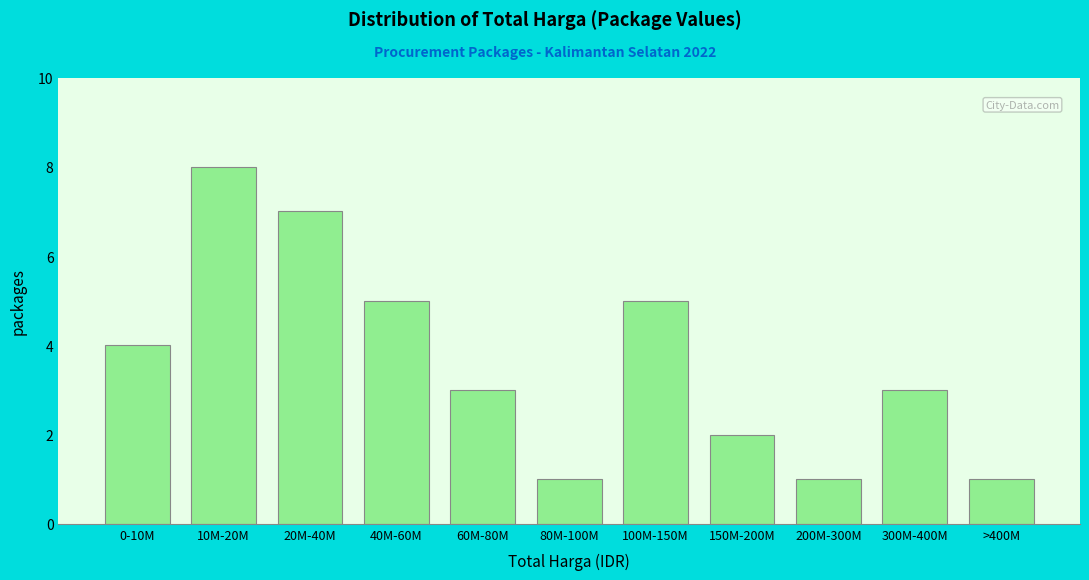

Reading left to right, list all the values displayed in this chart.

4	8	7	5	3	1	5	2	1	3	1